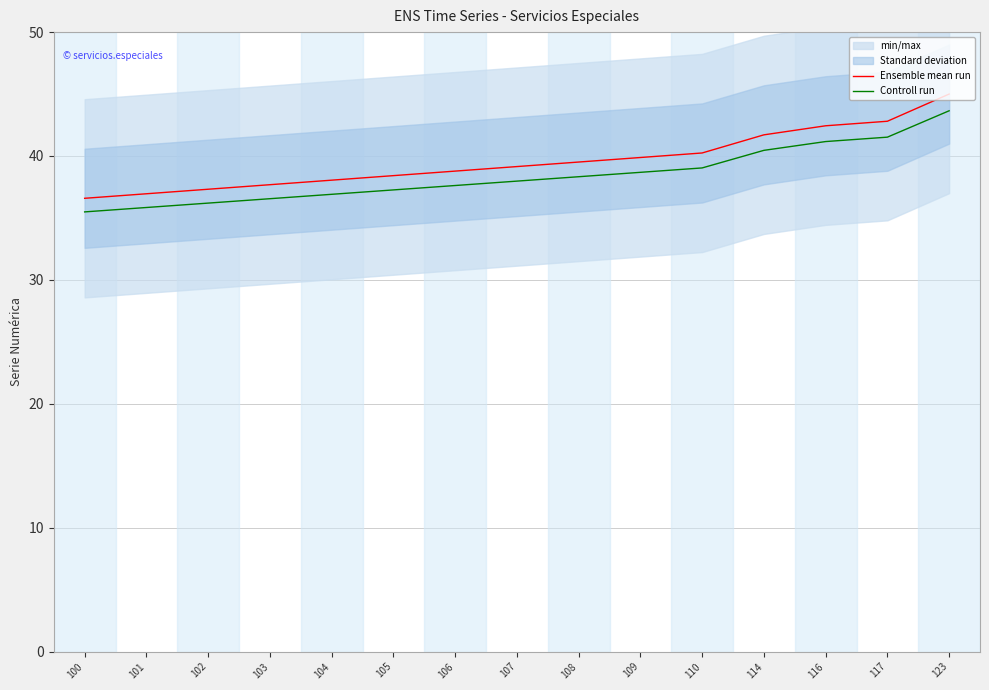

What is the average value of the Ensemble mean run series?

39.6